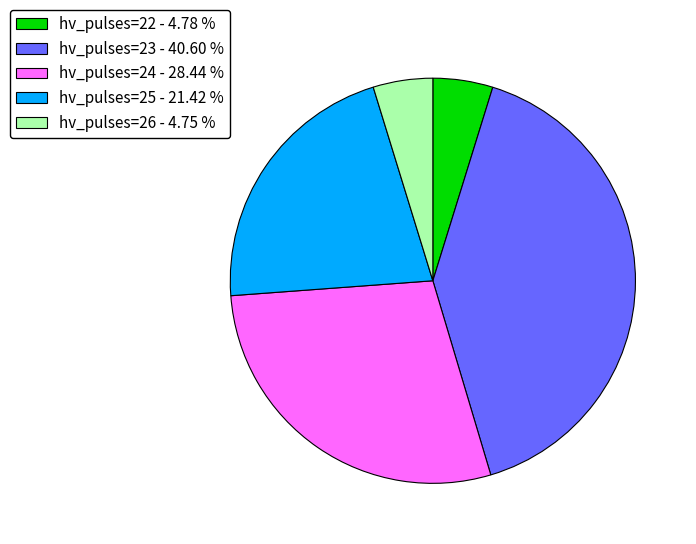

Approximately how many times larger is the value at hv_pulses=23 - 40.60 % compared to hv_pulses=24 - 28.44 %?

1.4